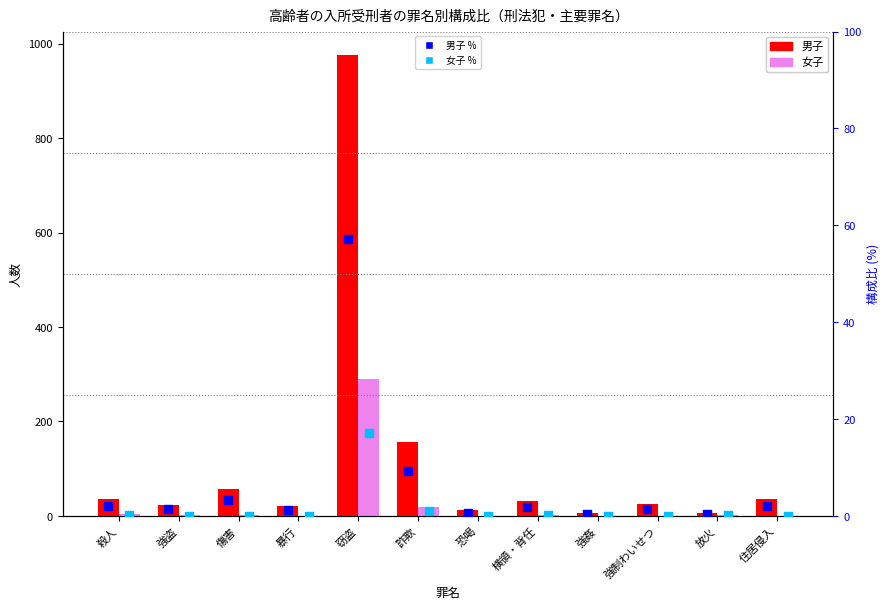

Which series reaches the maximum Y coordinate?

男子